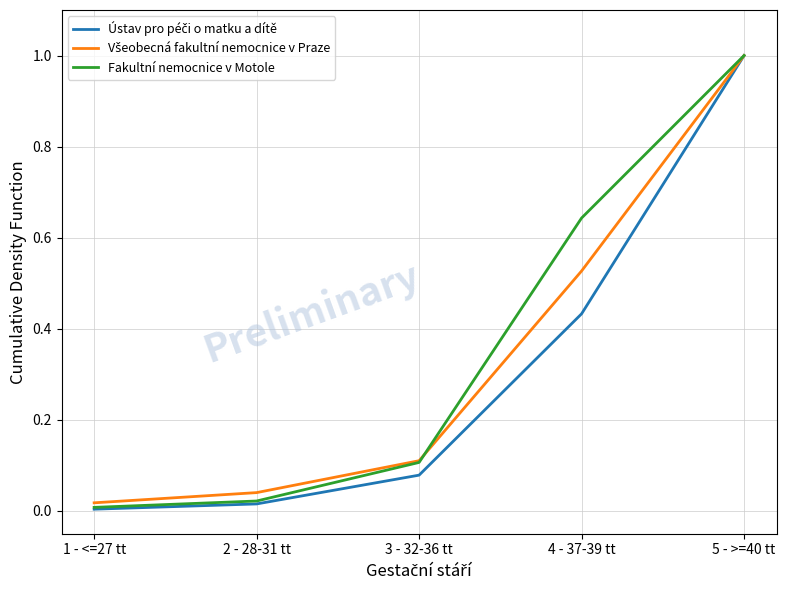

What is the total value across all series at 5 - >=40 tt?

3.0